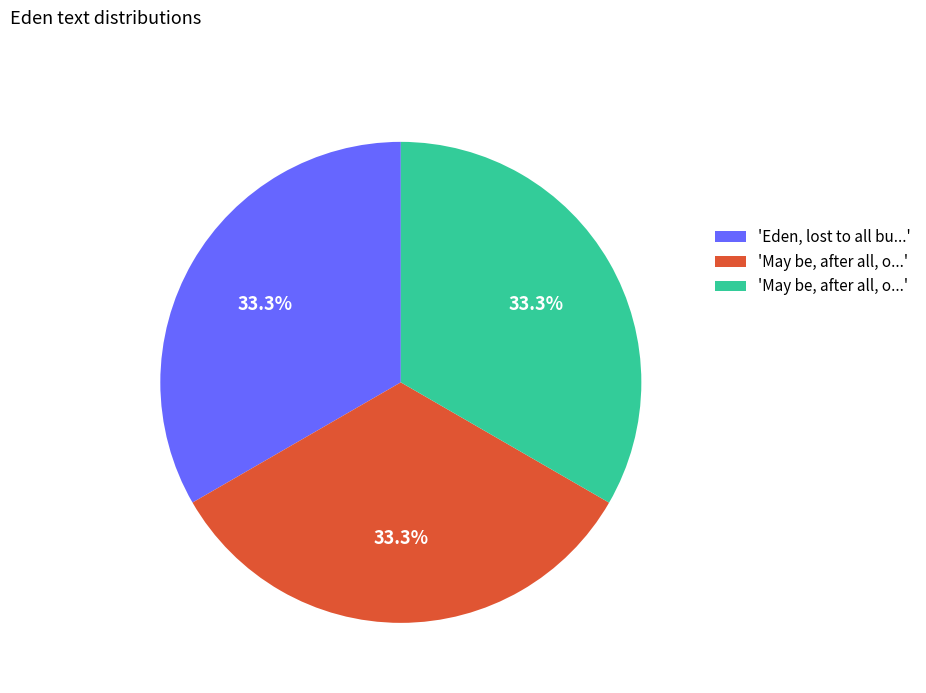

Is there a majority slice in this chart?

No